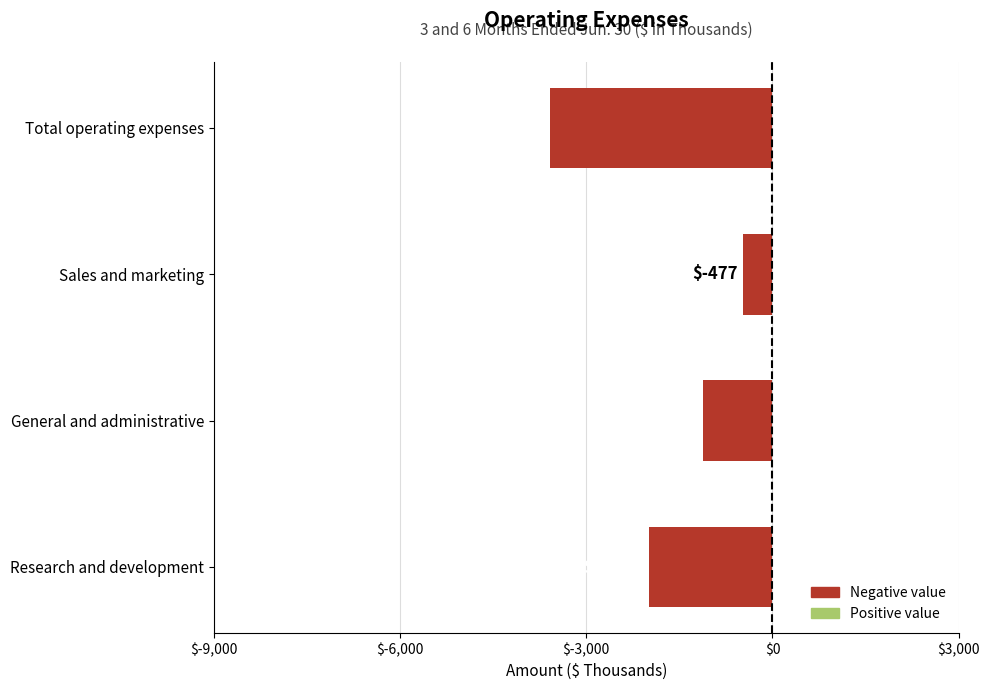

List the labels in order of value, smallest first.

Total operating expenses, Research and development, General and administrative, Sales and marketing